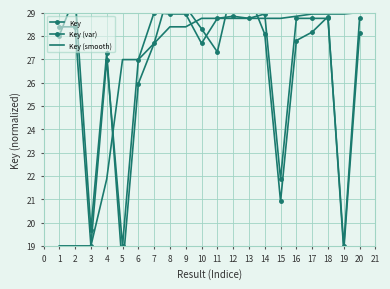

What is the minimum value for Key?

19.0